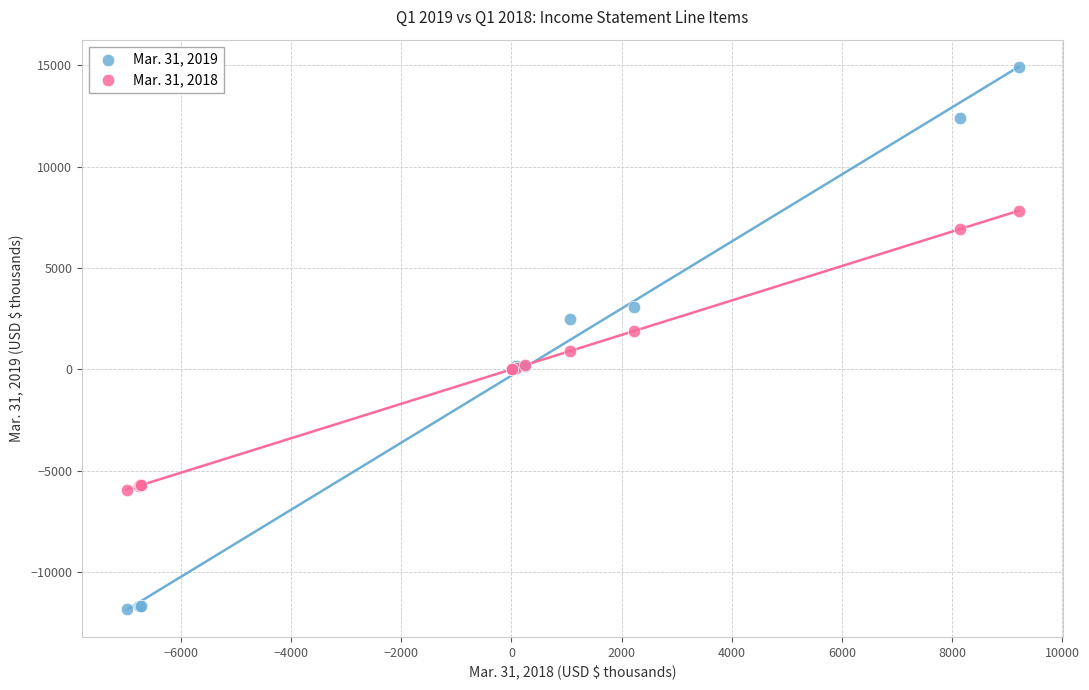

Which series reaches the minimum Y coordinate?

Mar. 31, 2019